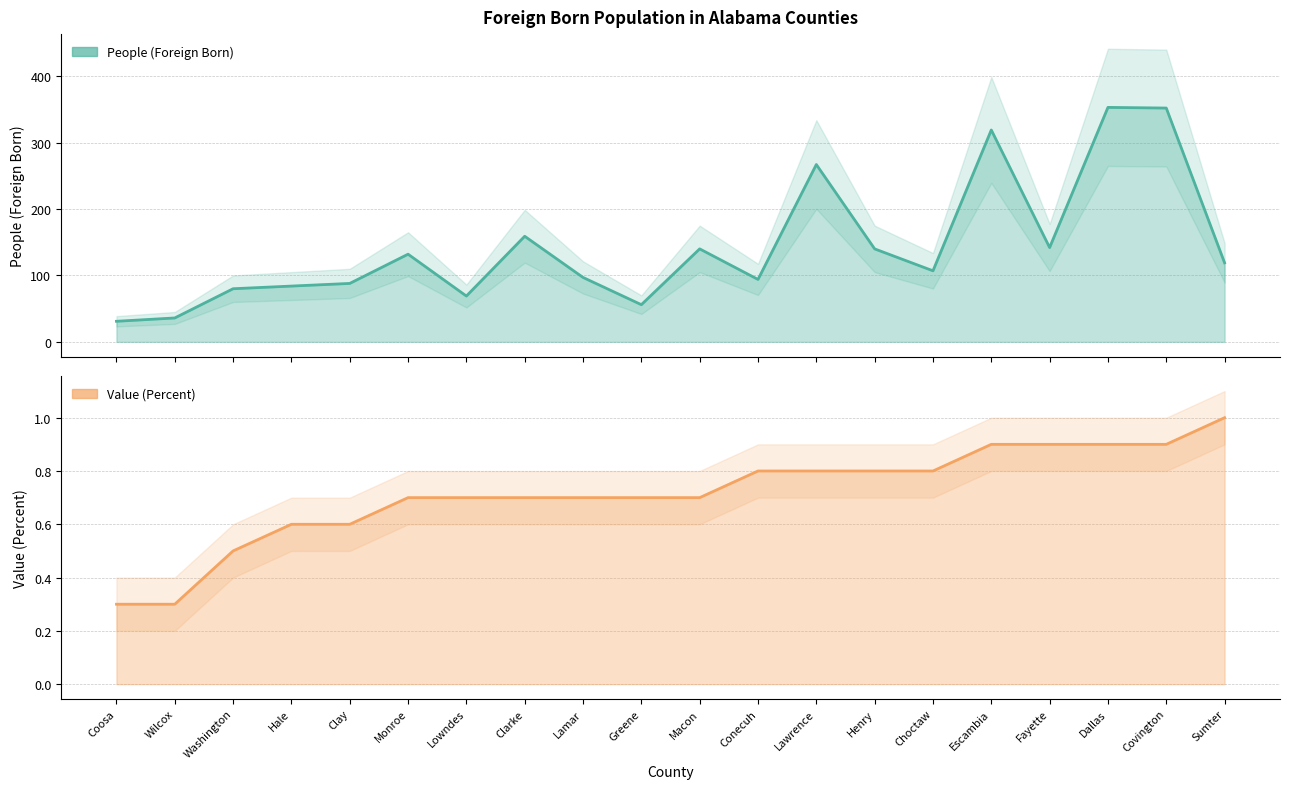

At which label is Value (Percent) closest to 0?

Coosa